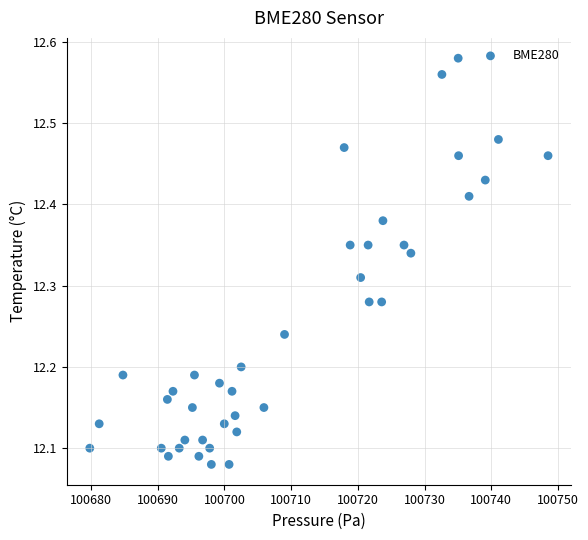

What is the range of X values (max minus min)?

68.7